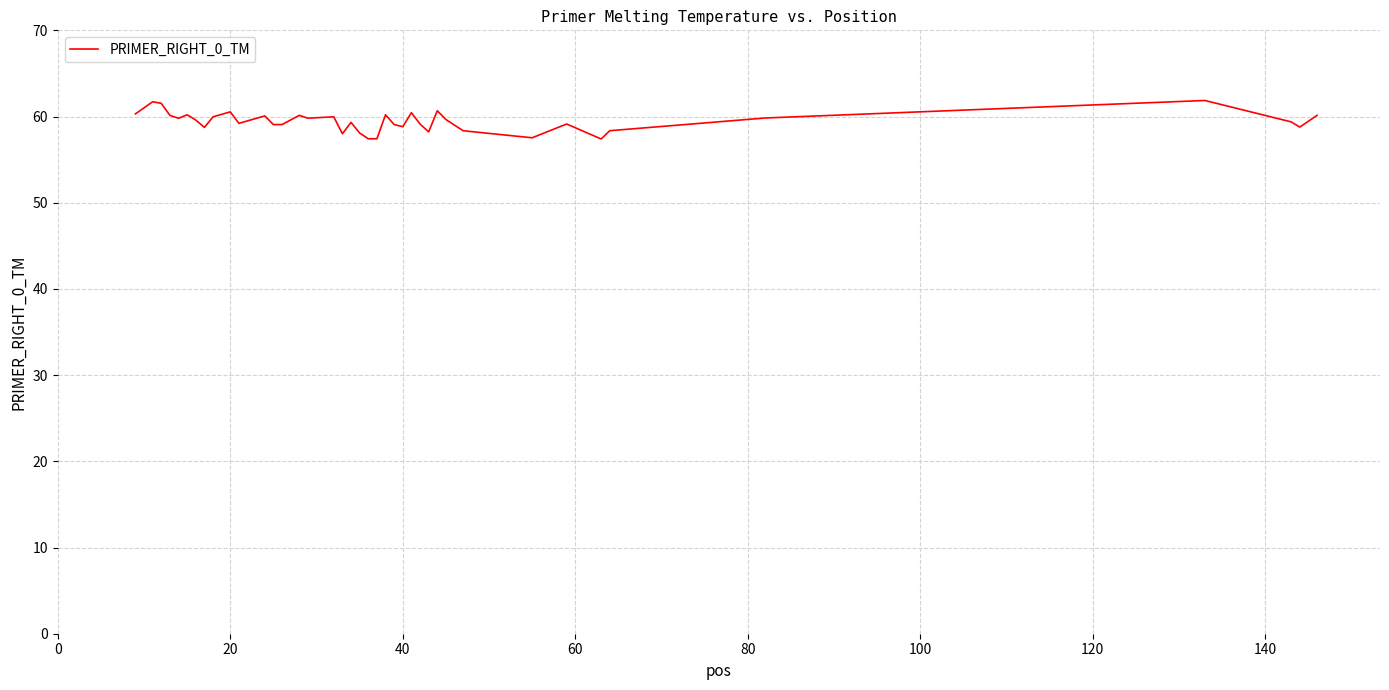

What is the difference between the maximum and minimum values?

4.5